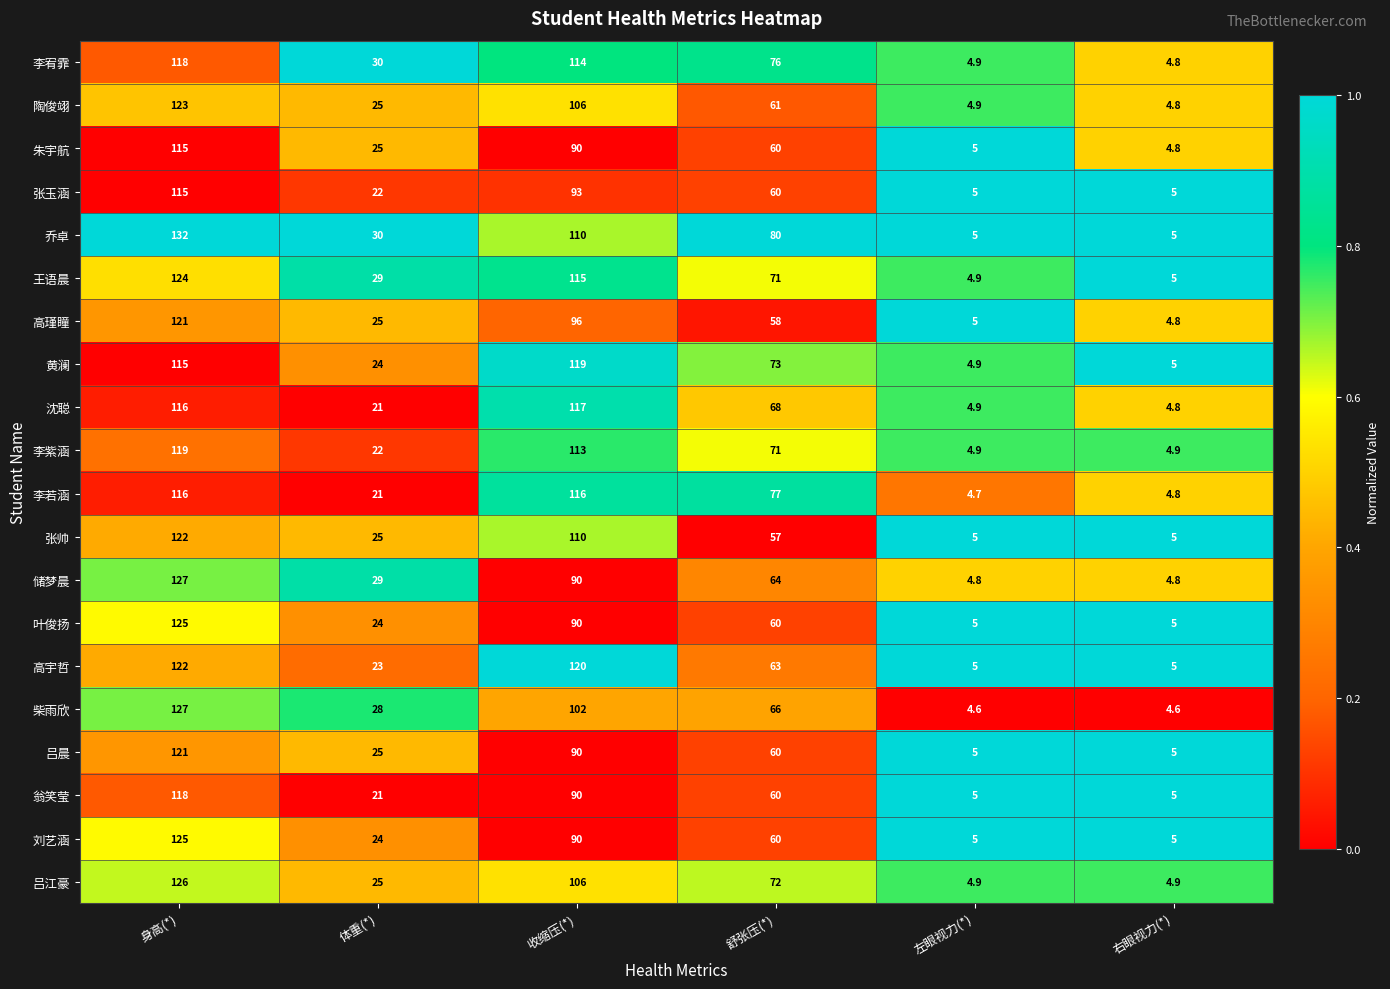

What is the lowest value of the 叶俊扬 series?

5.0